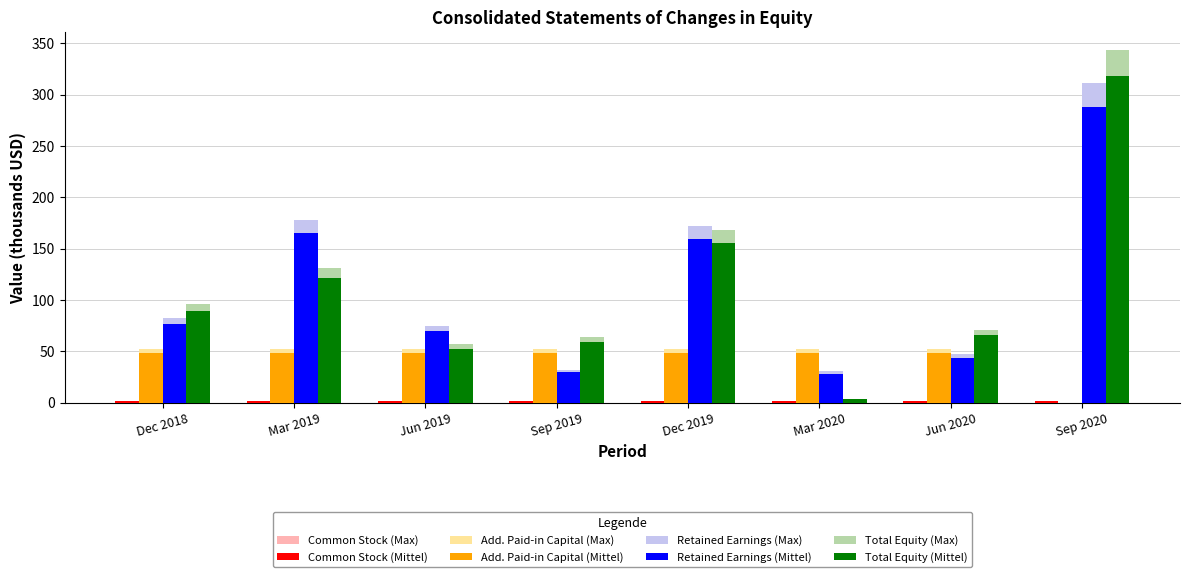

Which label corresponds to the largest value in the chart?

Sep 2020